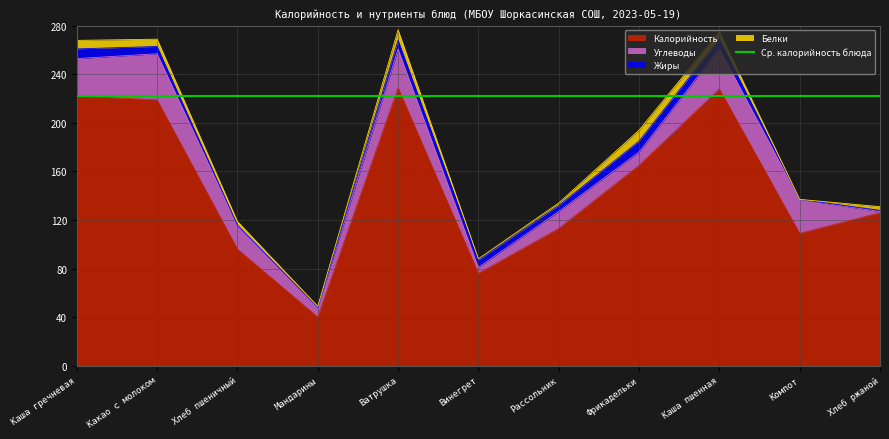

What position from the right is Каша пшенная?

3